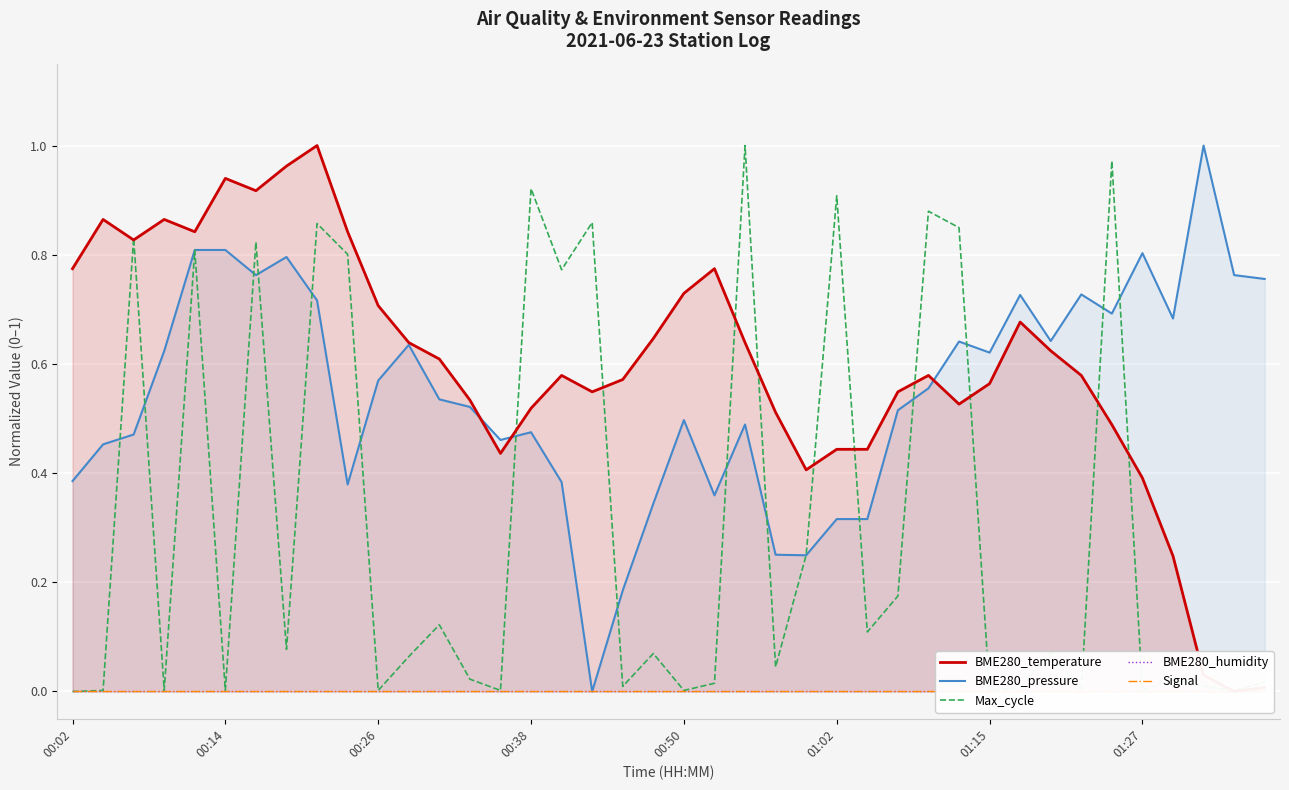

Is it true that Max_cycle equals 0.0 at 00:50?

True